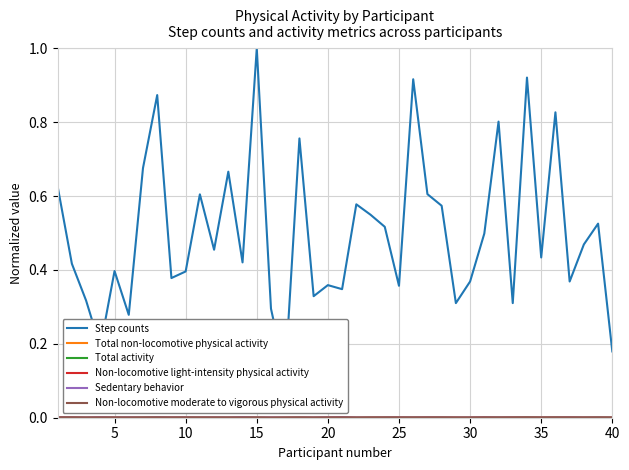

Which series changed the most between 40 and 34?

Step counts